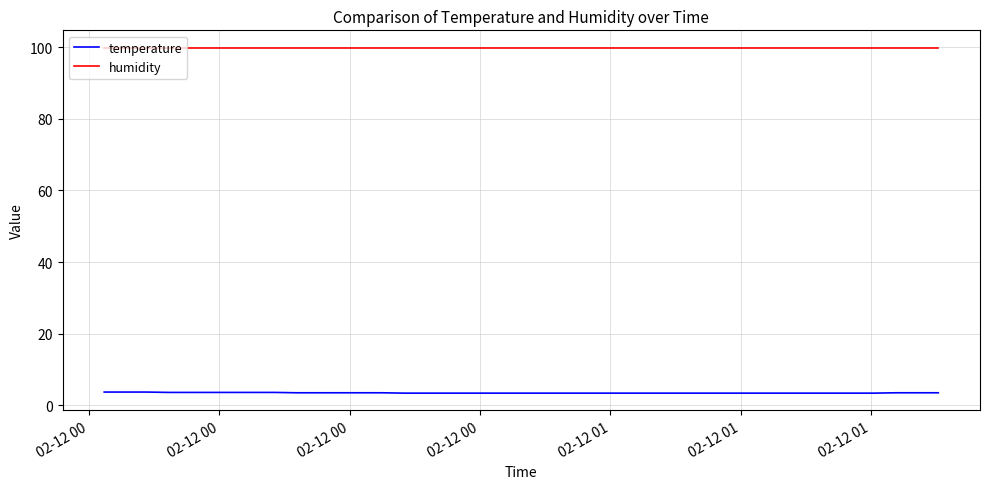

List the series in order of their peak value, highest first.

humidity, temperature